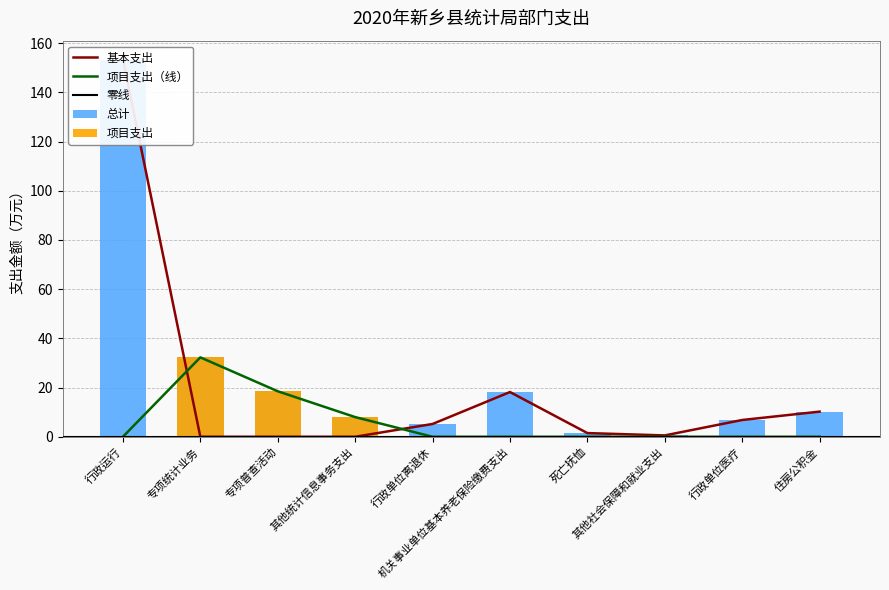

At which label is 项目支出 closest to 16?

专项普查活动